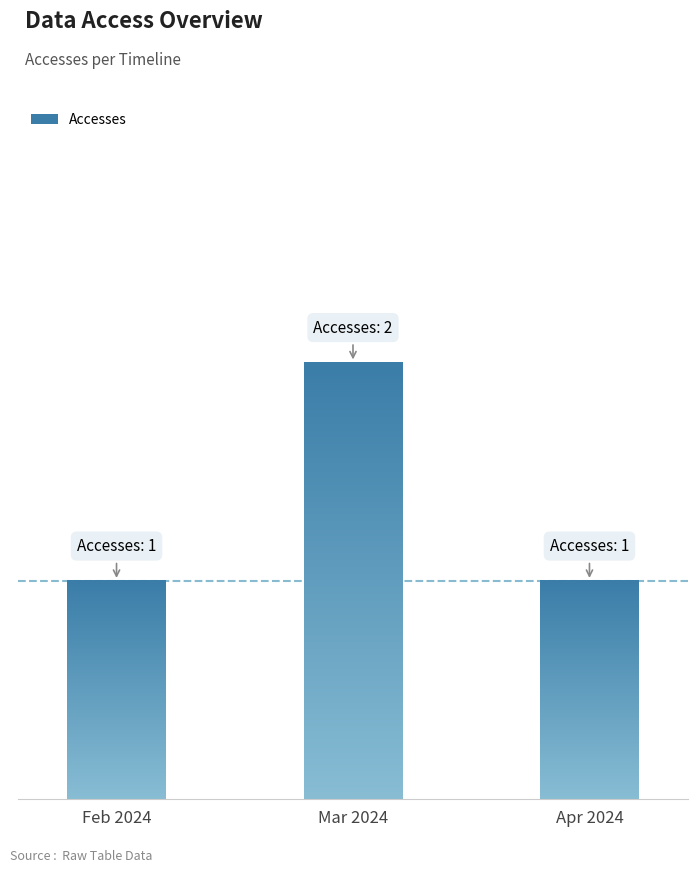

Rank the categories by value from highest to lowest.

2024-03-01, 2024-02-01, 2024-04-01